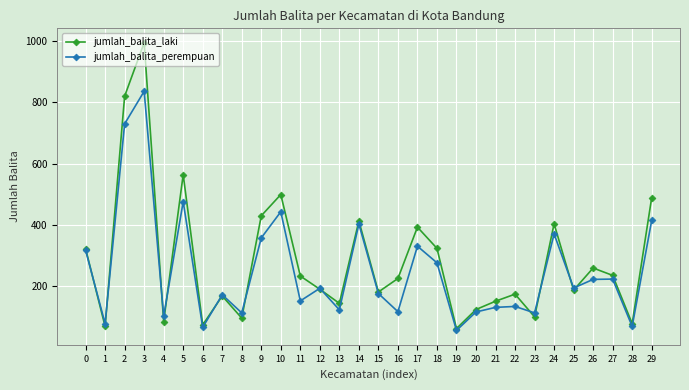

The value of jumlah_balita_laki at 27 is 236. True or false?

True